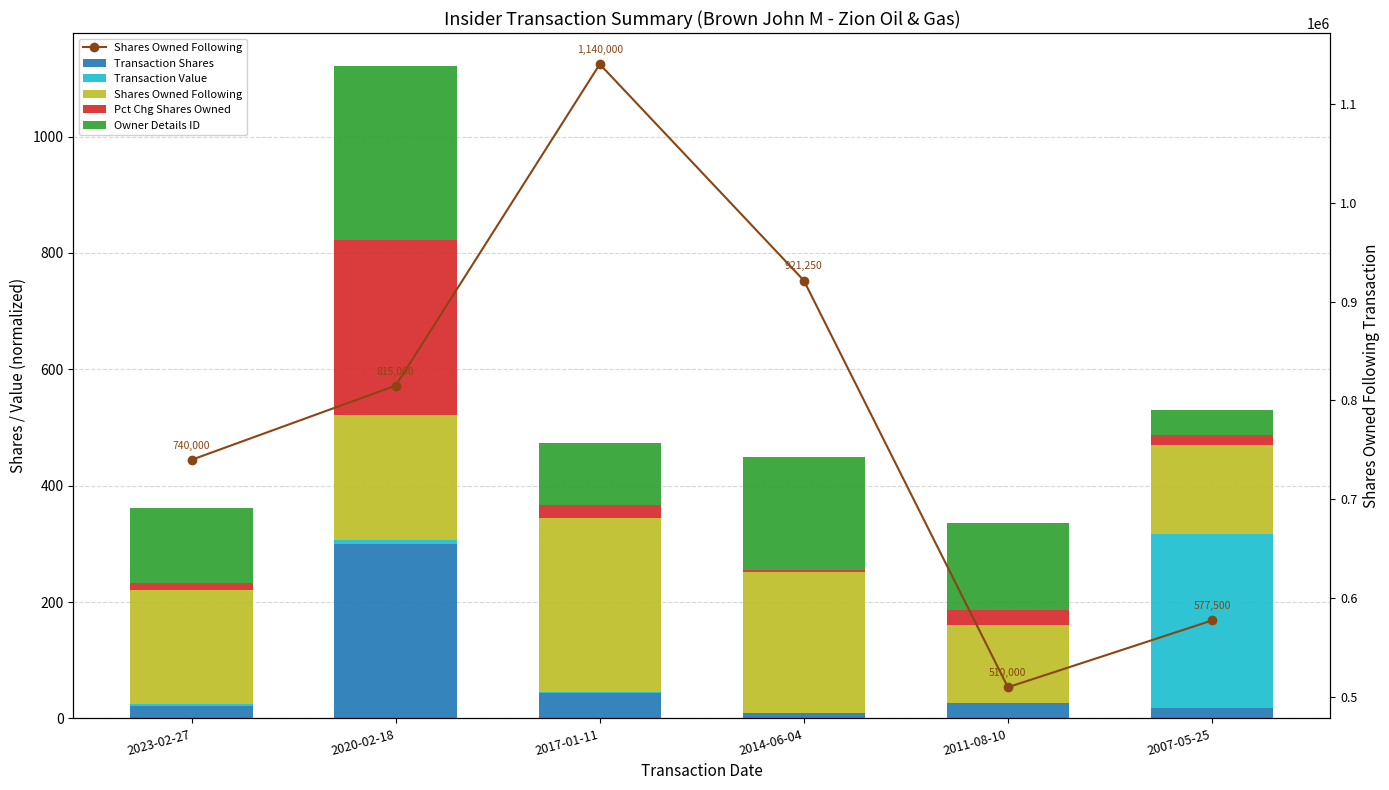

What value does the Shares Owned Following series have at 2020-02-18?

815000.0